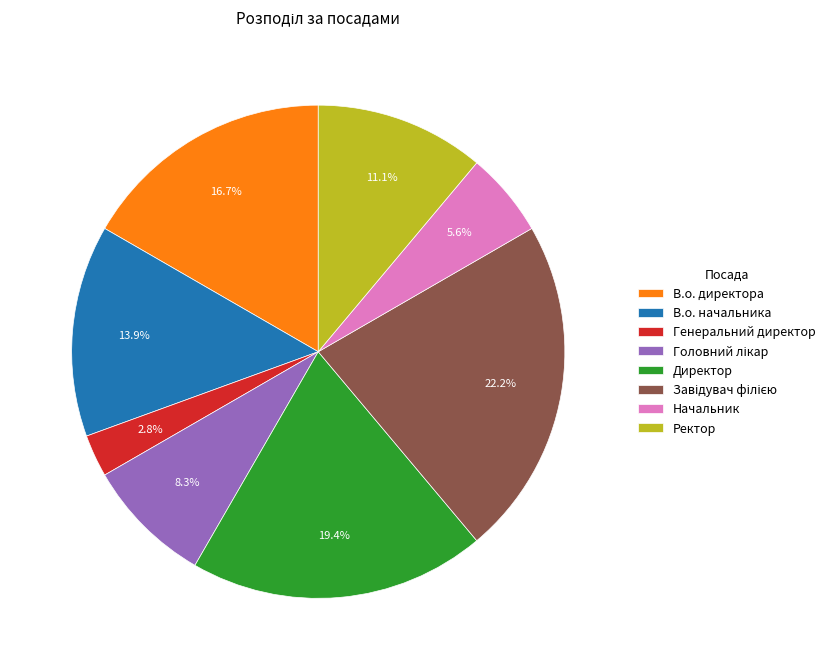

How much of the chart is everything except В.о. начальника?

86.1%